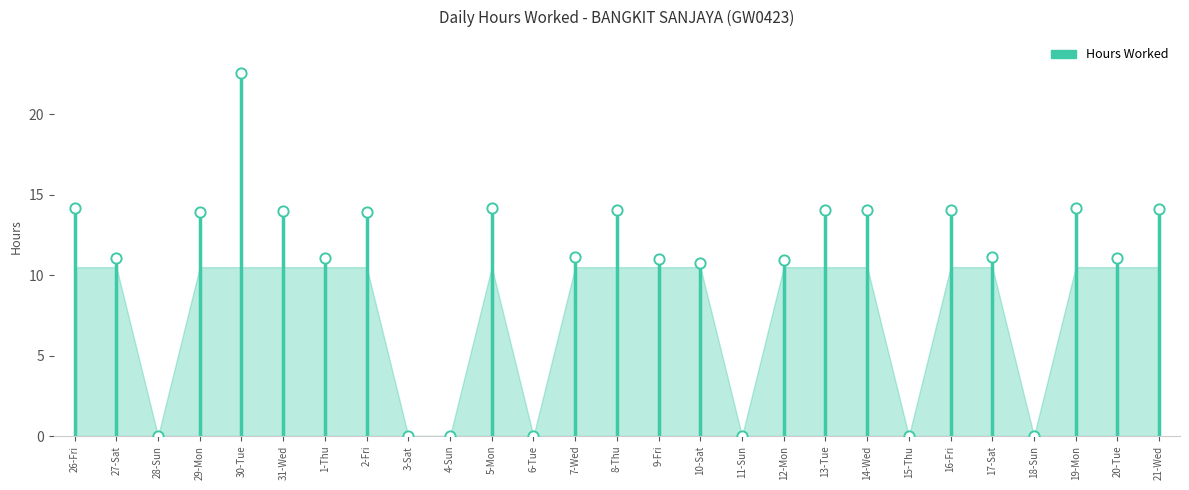

Which has a higher value, 28-Sun or 4-Sun?

28-Sun